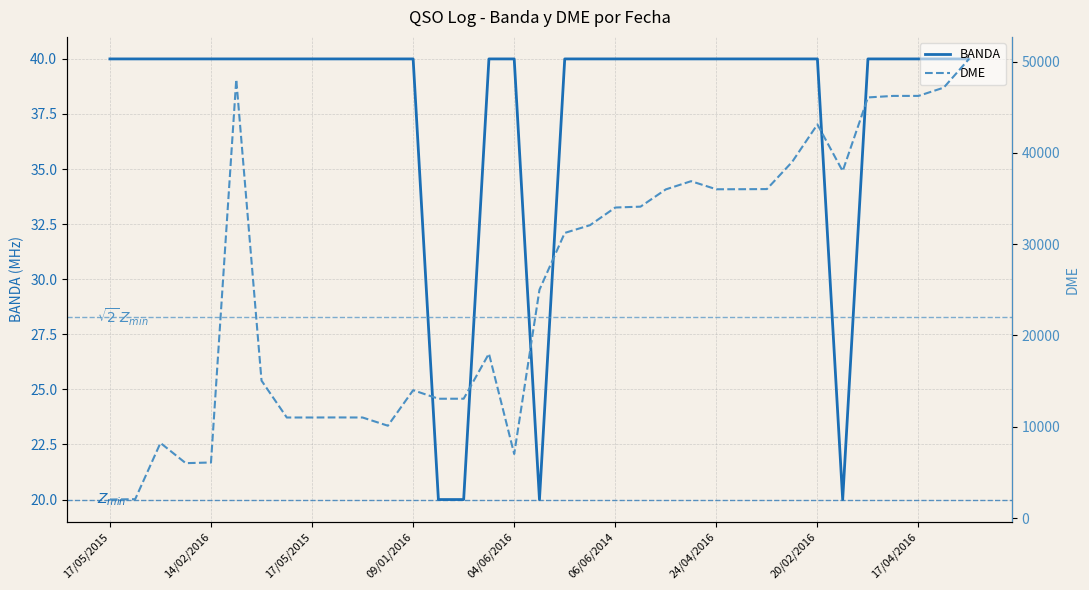

At how many categories does at least one series exceed 31395?

17